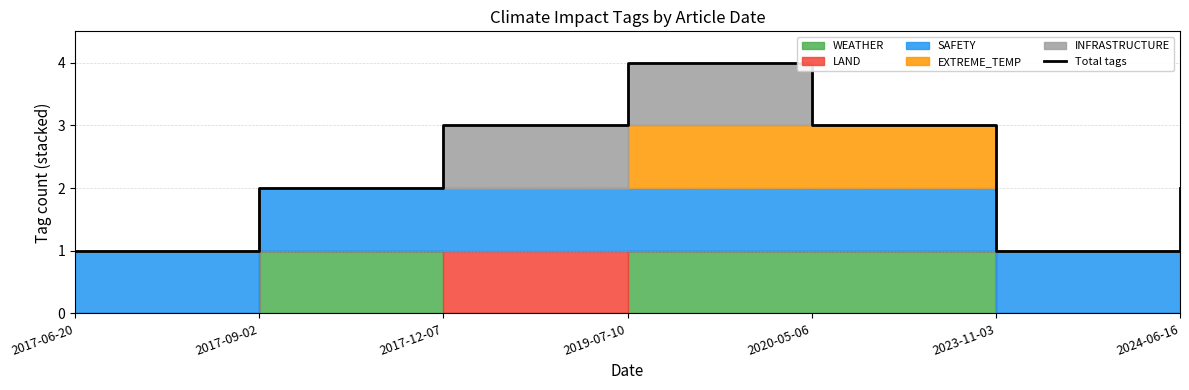

Where does the data first go above 2?

2017-12-07